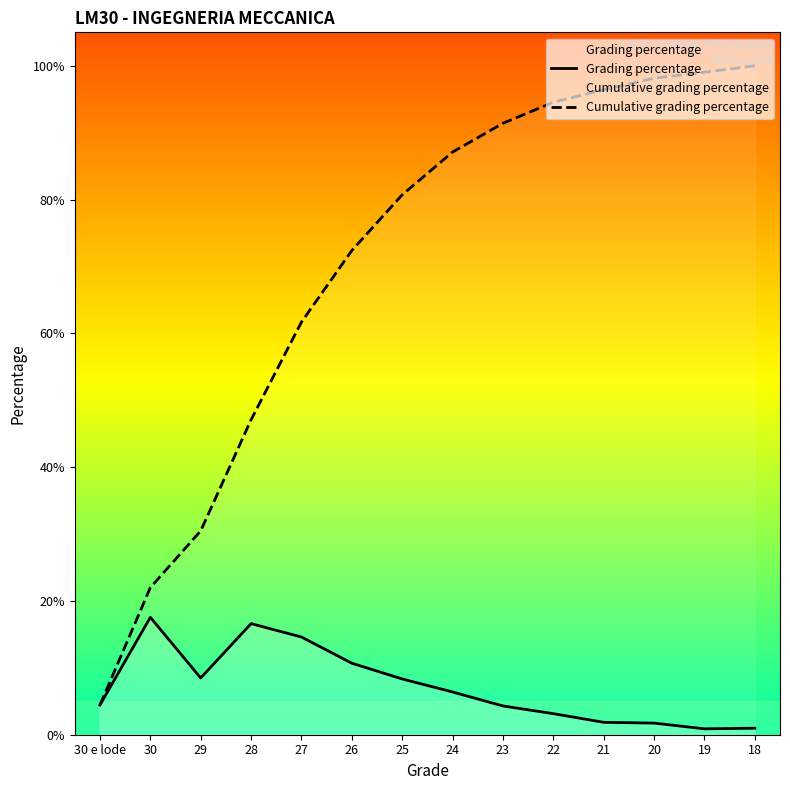

Which series changed the most between 22 and 18?

Cumulative grading percentage